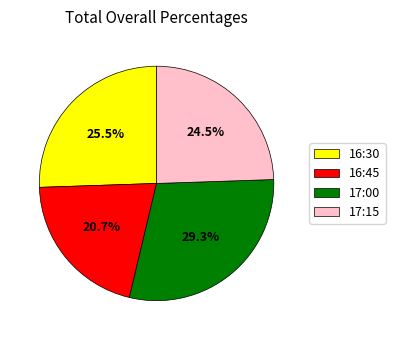

Does 16:30 account for over 50% of the chart?

No